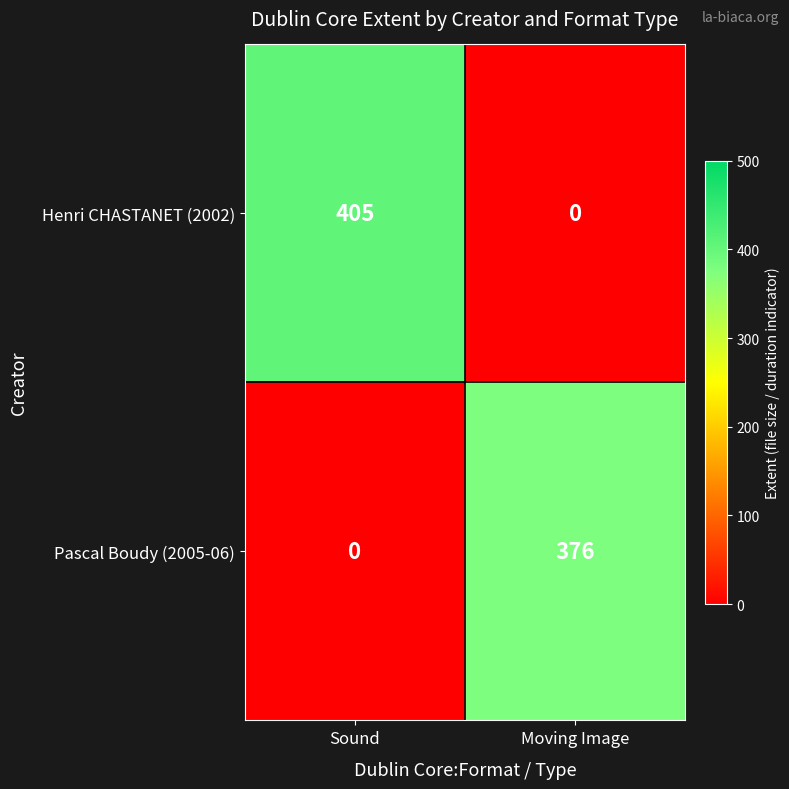

What is the difference between the Henri CHASTANET (2002) values at Sound and Moving Image?

405